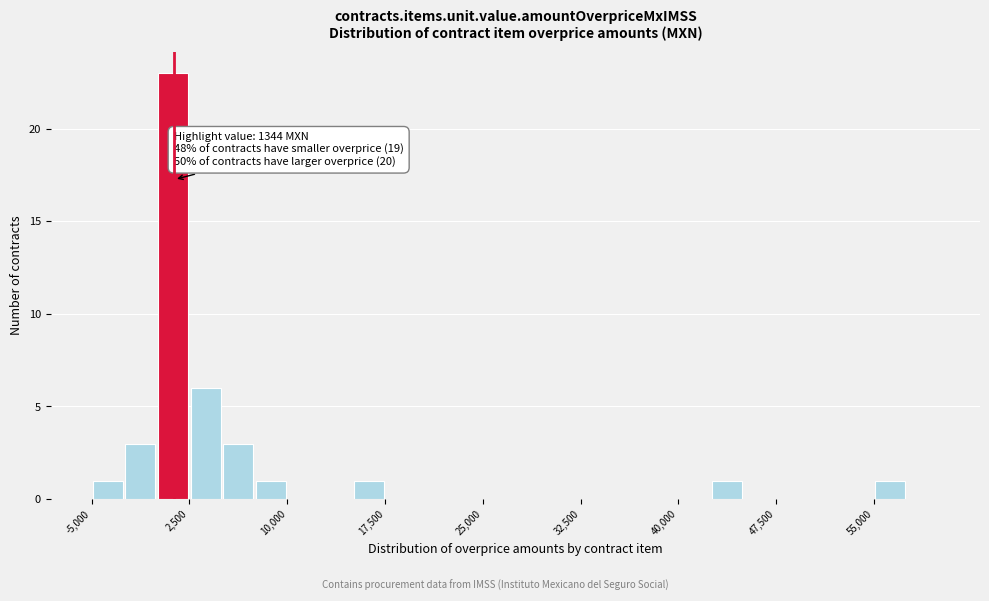

Read against the x-axis, roughly where is the centre of the tallest bar?

1000